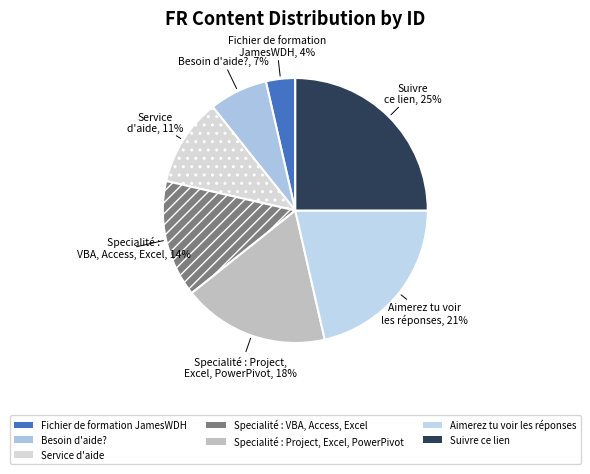

To the nearest percent, what is the difference between the Suivre ce lien and Service d'aide slice percentages?

14%